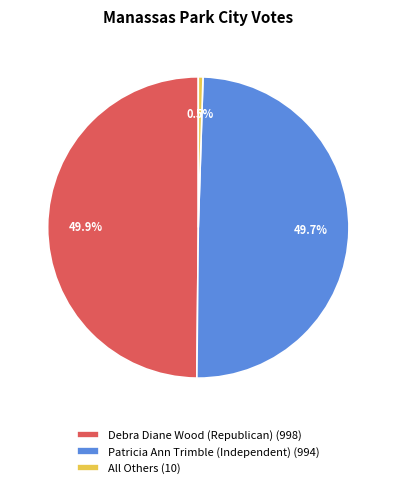

What is the total percentage of Debra Diane Wood (Republican) and Patricia Ann Trimble (Independent)?

99.5%